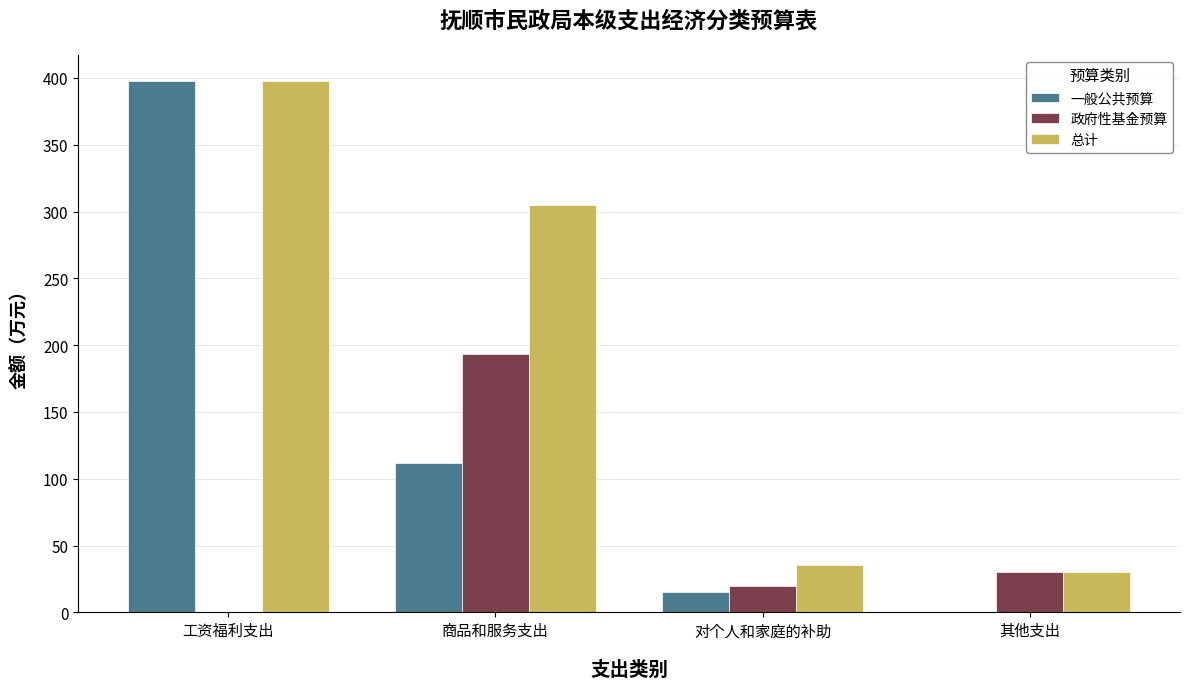

At which category does the chart reach its peak across all series?

工资福利支出